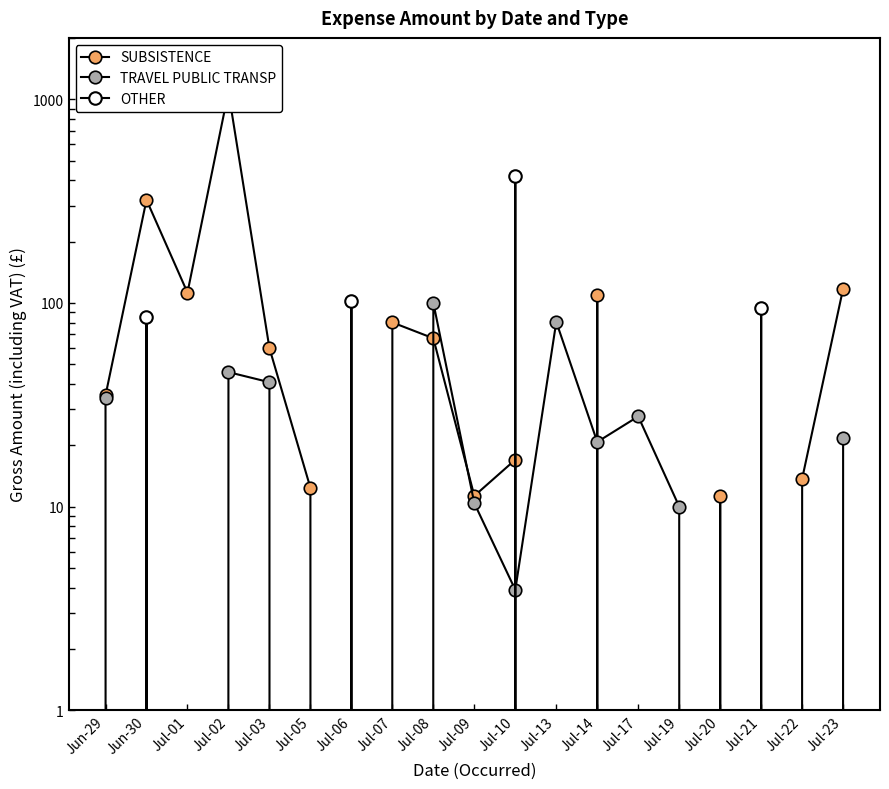

What are all the series names shown in the legend?

SUBSISTENCE, TRAVEL PUBLIC TRANSP, OTHER